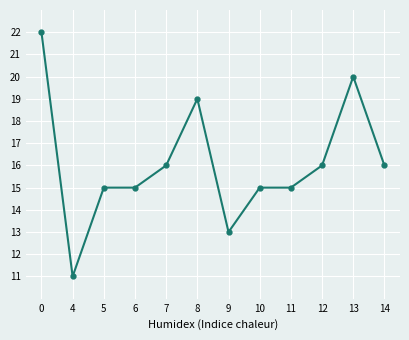

What is the sum of all values?

193.0